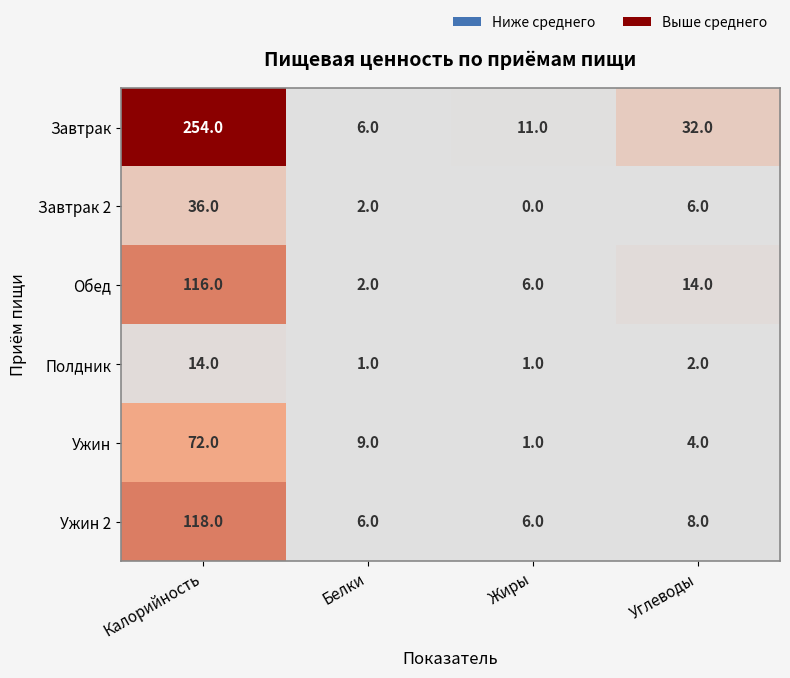

What is the difference between the highest and lowest values at Калорийность?

240